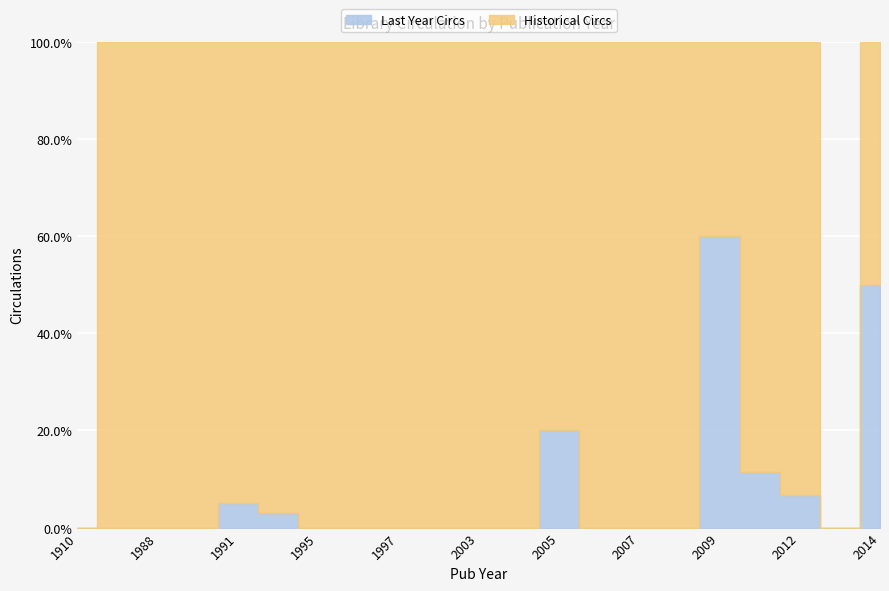

How many interior local valleys does the pub_years series have?

8